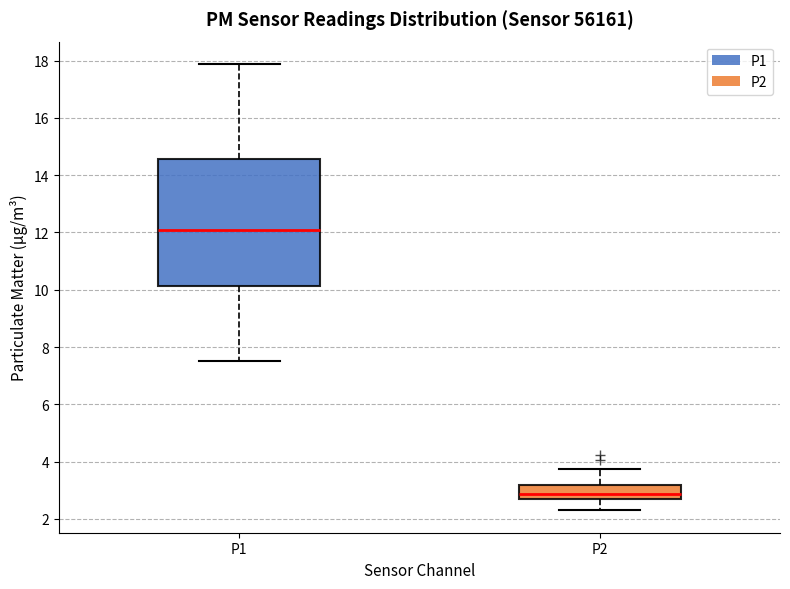

Which box has the highest median line?

P1